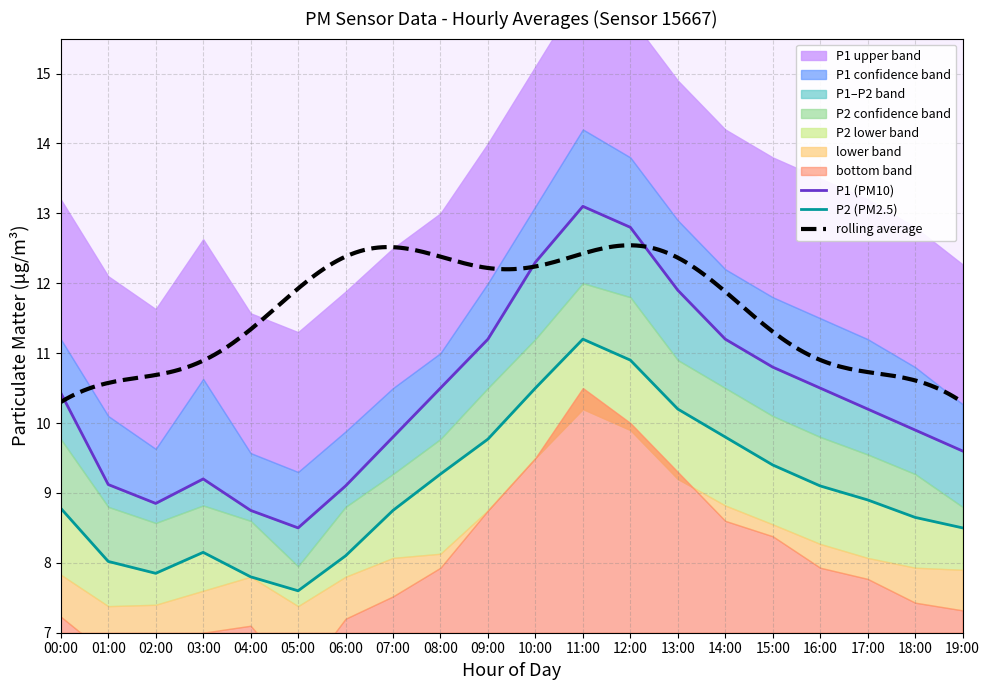

True or false: P1 and P2_lower intersect in this chart.

False